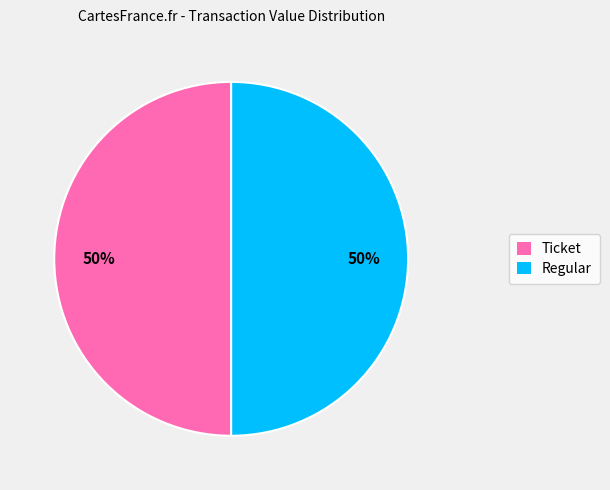

To the nearest percent, what percentage of the pie is Ticket?

50%